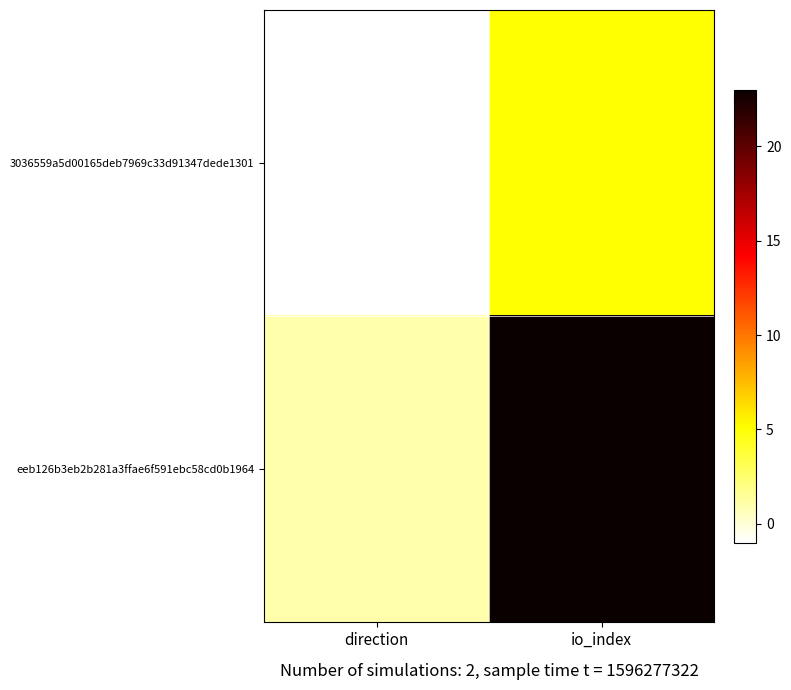

Which series changed the most between direction and io_index?

eeb126b3eb2b281a3ffae6f591ebc58cd0b1964